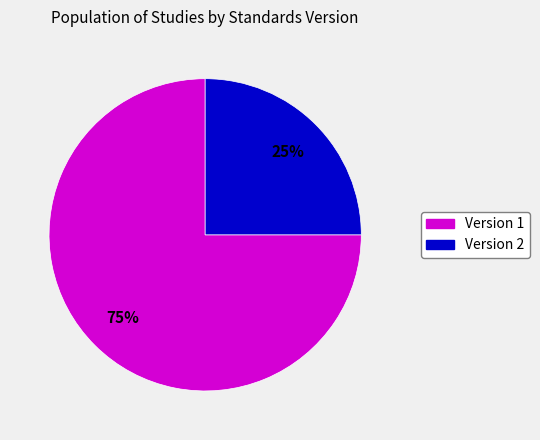

To the nearest percent, what is the average slice percentage?

50%